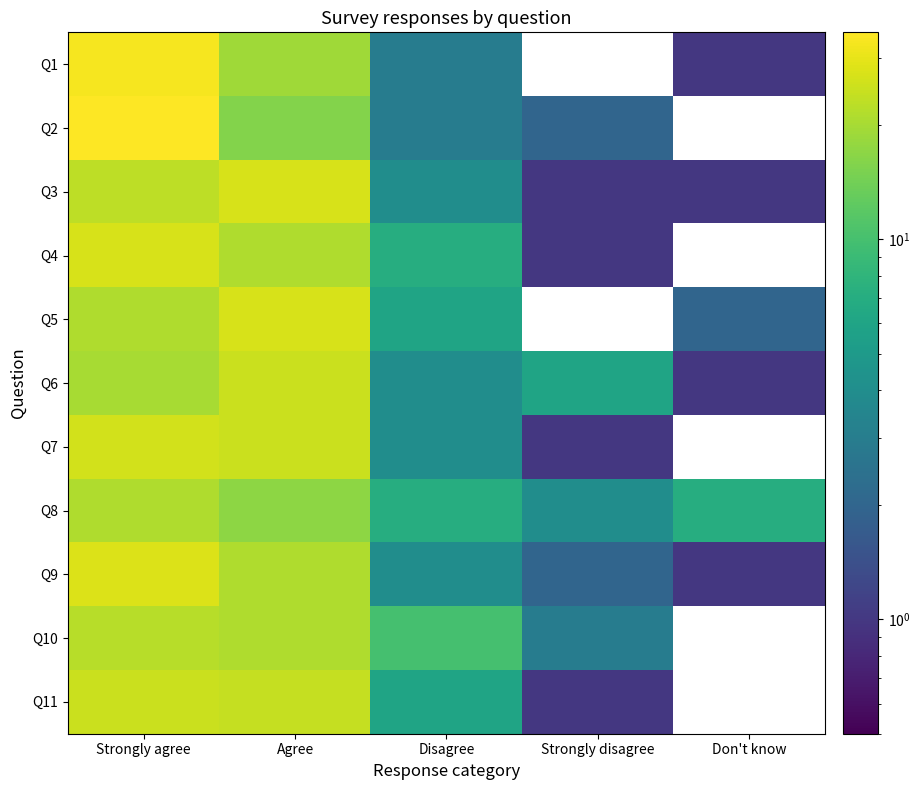

Reading left to right, list all the values displayed in this chart.

Q1: Strongly agree=33	Agree=19	Disagree=3	Strongly disagree=0	Don't know=1
Q2: Strongly agree=35	Agree=16	Disagree=3	Strongly disagree=2	Don't know=0
Q3: Strongly agree=23	Agree=27	Disagree=4	Strongly disagree=1	Don't know=1
Q4: Strongly agree=27	Agree=21	Disagree=7	Strongly disagree=1	Don't know=0
Q5: Strongly agree=21	Agree=27	Disagree=6	Strongly disagree=0	Don't know=2
Q6: Strongly agree=20	Agree=25	Disagree=4	Strongly disagree=6	Don't know=1
Q7: Strongly agree=26	Agree=25	Disagree=4	Strongly disagree=1	Don't know=0
Q8: Strongly agree=21	Agree=17	Disagree=7	Strongly disagree=4	Don't know=7
Q9: Strongly agree=28	Agree=21	Disagree=4	Strongly disagree=2	Don't know=1
Q10: Strongly agree=22	Agree=21	Disagree=10	Strongly disagree=3	Don't know=0
Q11: Strongly agree=25	Agree=24	Disagree=6	Strongly disagree=1	Don't know=0